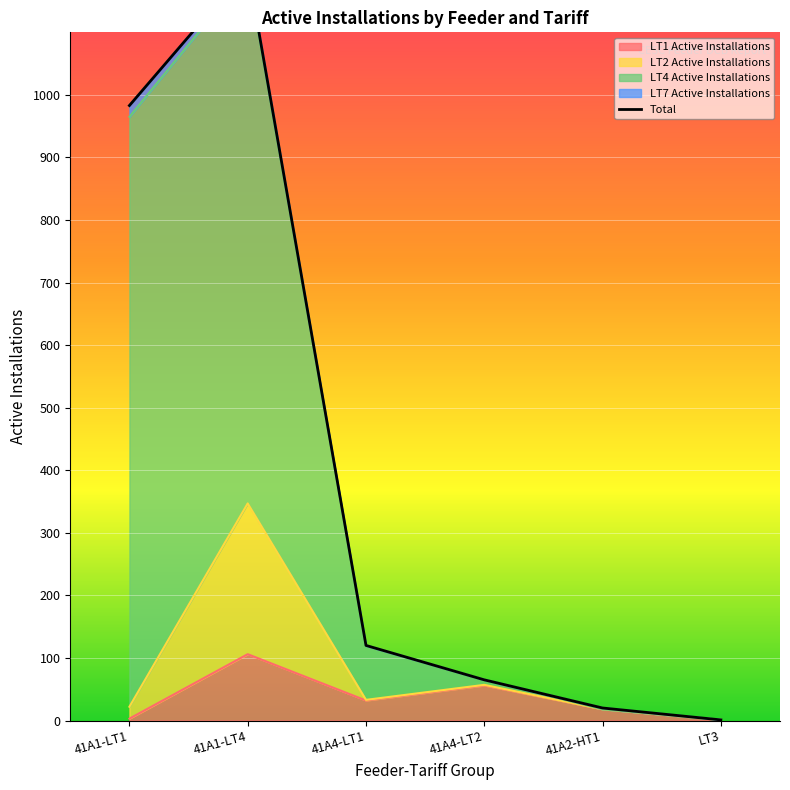

Rank the categories by value from lowest to highest.

LT3, 41A2-HT1, 41A4-LT2, 41A4-LT1, 41A1-LT1, 41A1-LT4